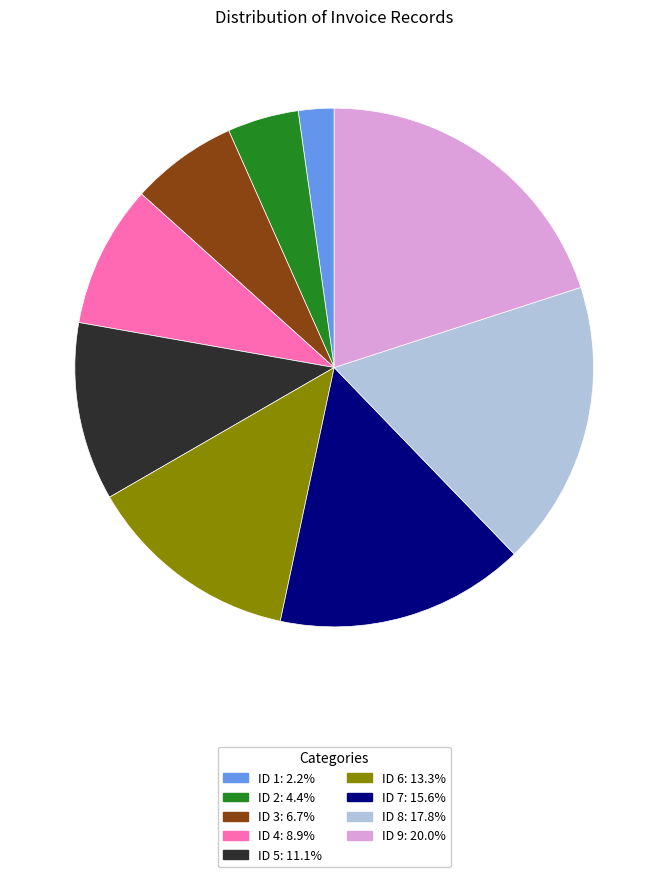

Which category has the biggest portion of the pie?

ID 9